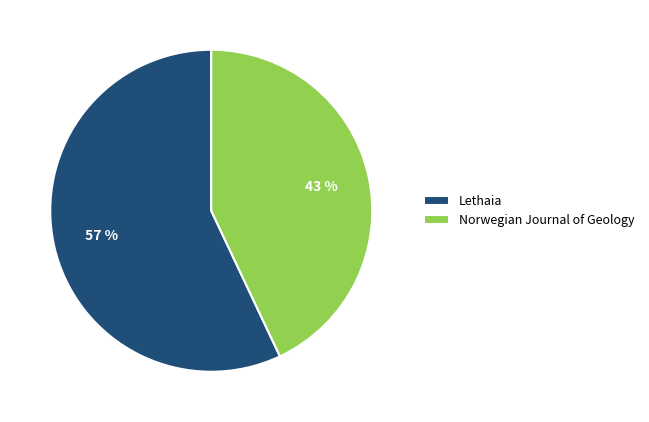

Is the sum of Lethaia and Norwegian Journal of Geology greater than half?

Yes